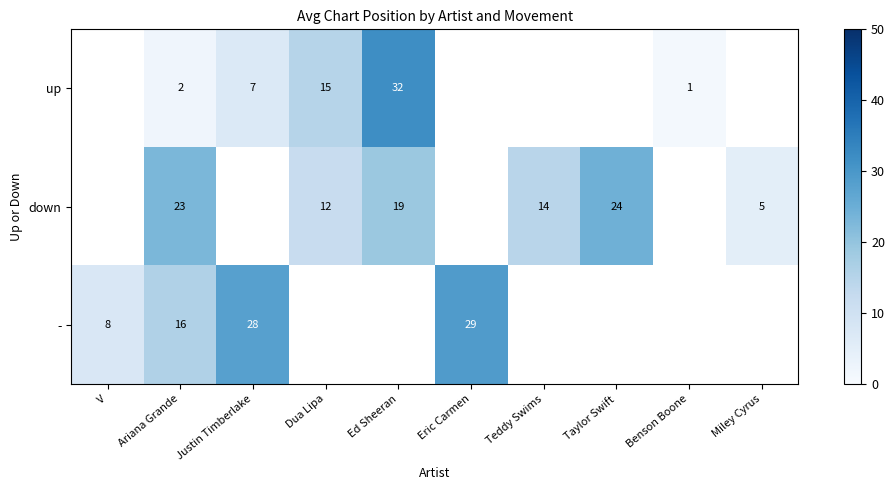

What is the greatest value displayed?

32.0